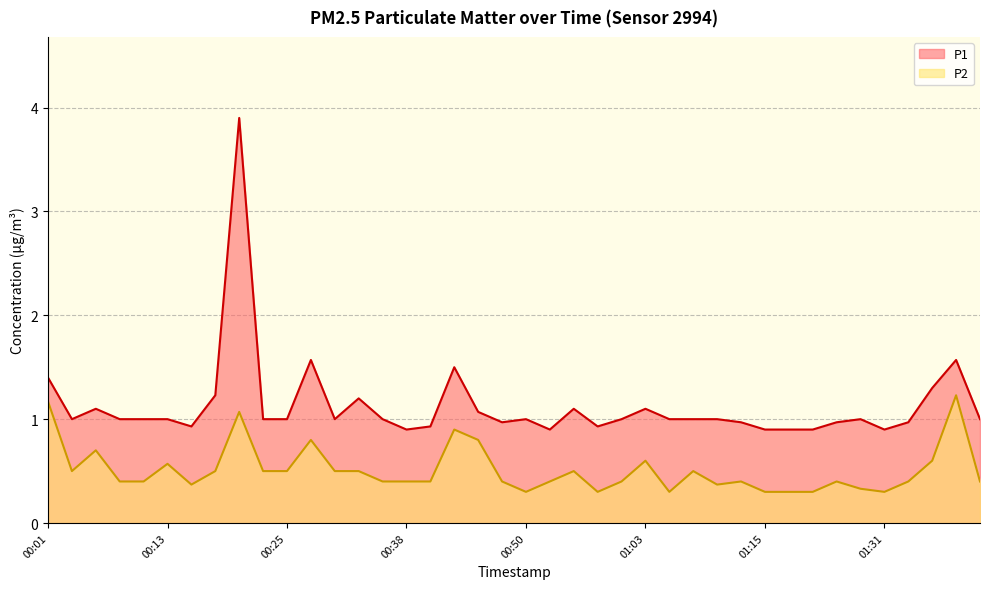

What are all the series names shown in the legend?

P1, P2